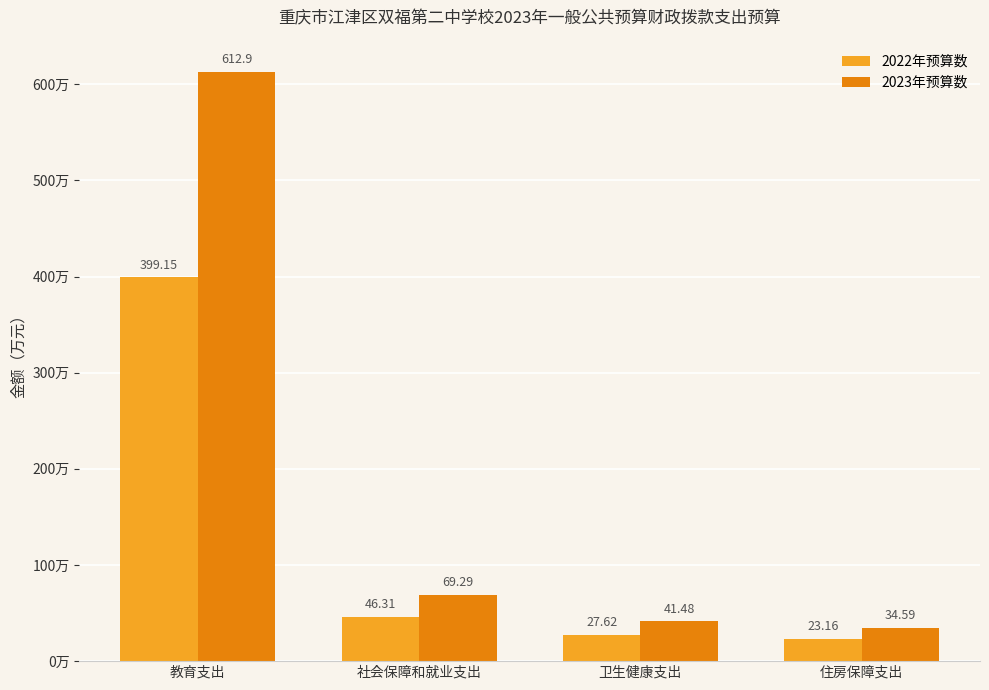

List the series in order of their peak value, lowest first.

2022年预算数, 2023年预算数